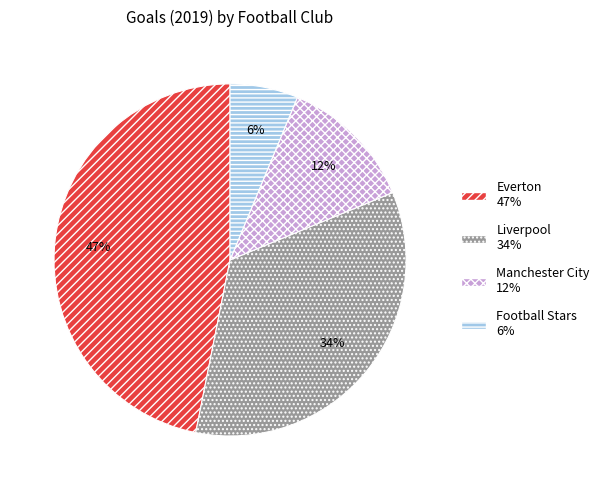

How many slices are in this pie chart?

4